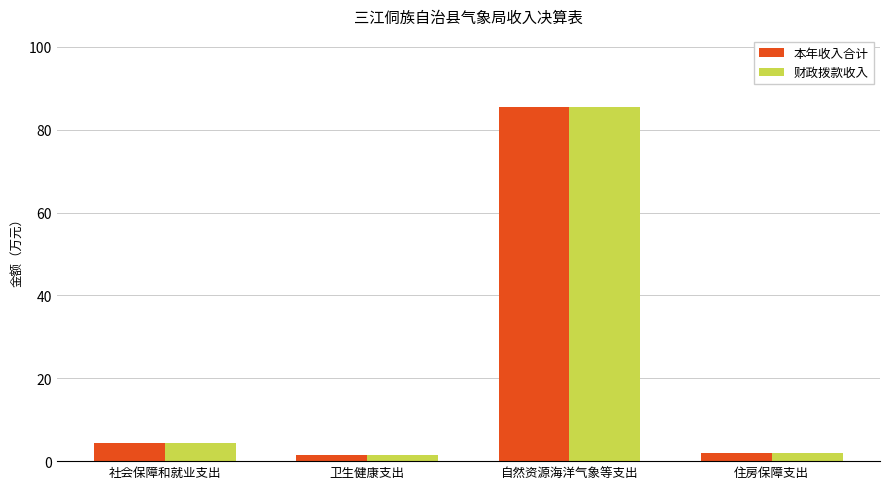

What are all the series names shown in the legend?

本年收入合计, 财政拨款收入